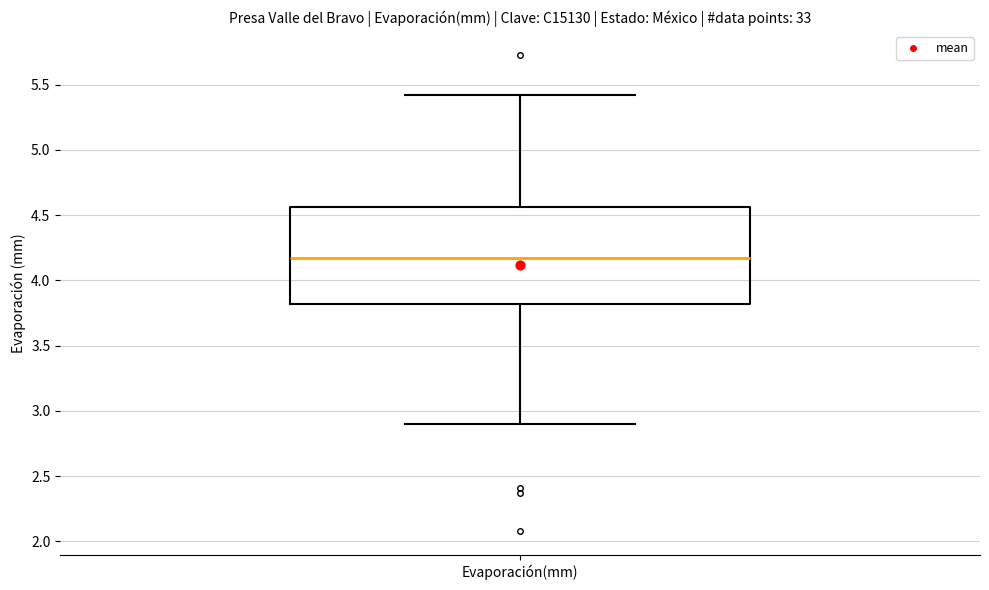

Read this box plot against the y-axis: the position of the median line, the range covered by the box, and the ends of both whiskers. The values are not printed on the chart, so give them approximately, as read against the axis.

median 4.15, box 3.80 to 4.55, whiskers 2.90 to 5.40